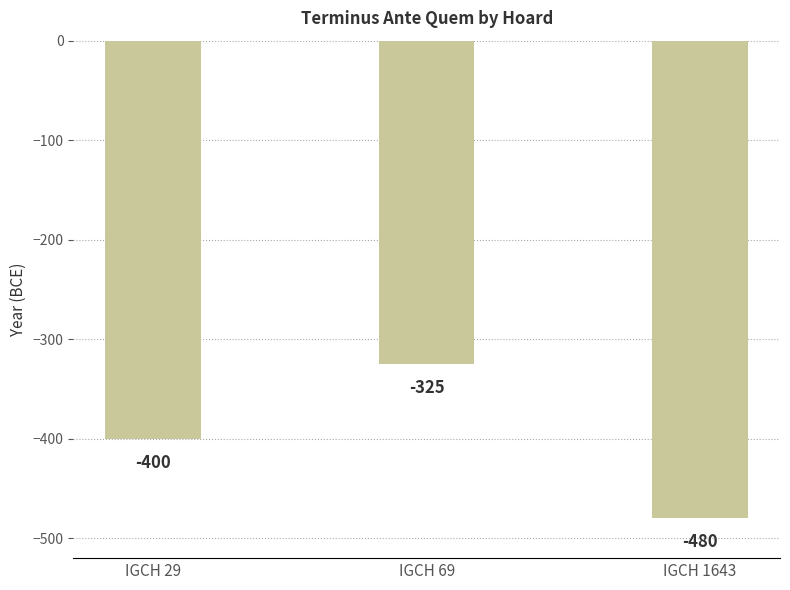

The value at IGCH 1643 is -480. True or false?

True